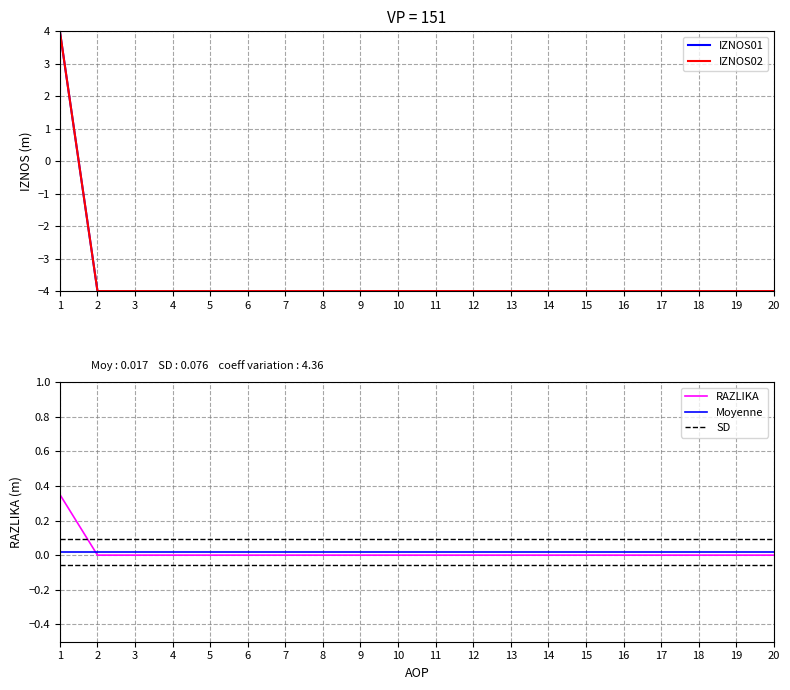

List the labels in order of KONTRBR value, smallest first.

2, 3, 4, 5, 6, 7, 8, 9, 10, 11, 12, 13, 14, 15, 16, 17, 18, 19, 20, 1